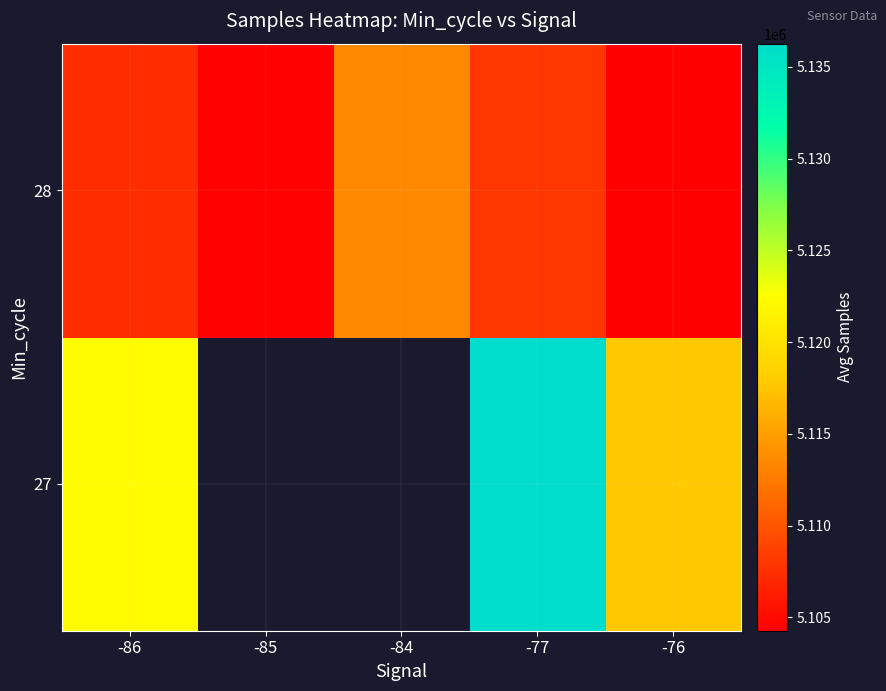

The value of 27 at -86 is 5122241.0. True or false?

True